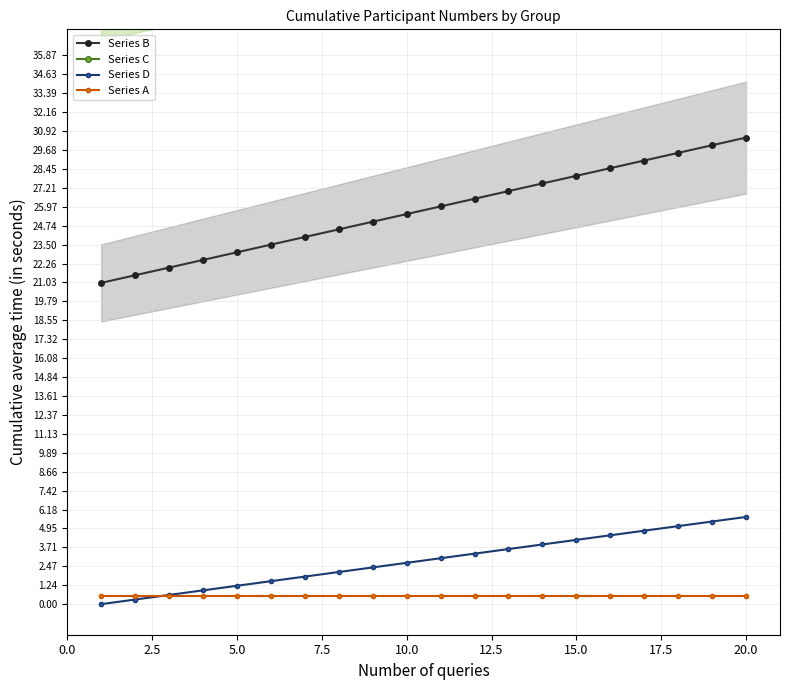

What is the sum of the Series C values at 22.5 and 0.0?

86.5